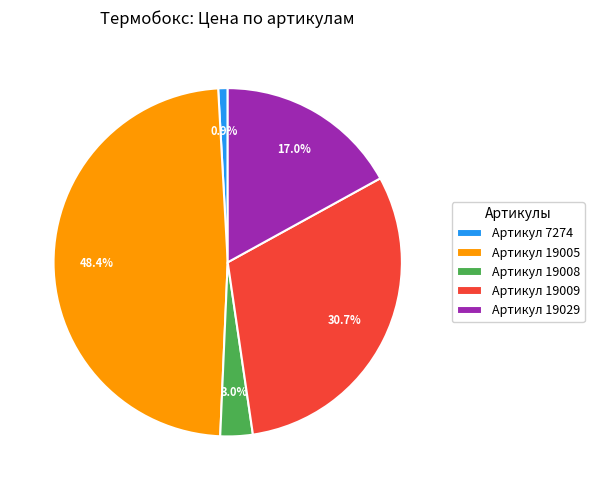

Which slice is the largest?

Артикул 19005